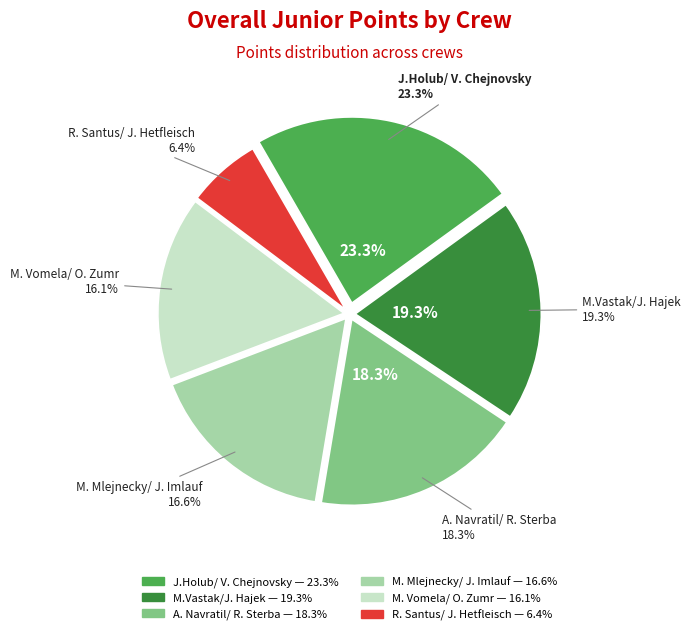

What percentage do M. Vomela/ O. Zumr and M.Vastak/J. Hajek together represent?

35.4%